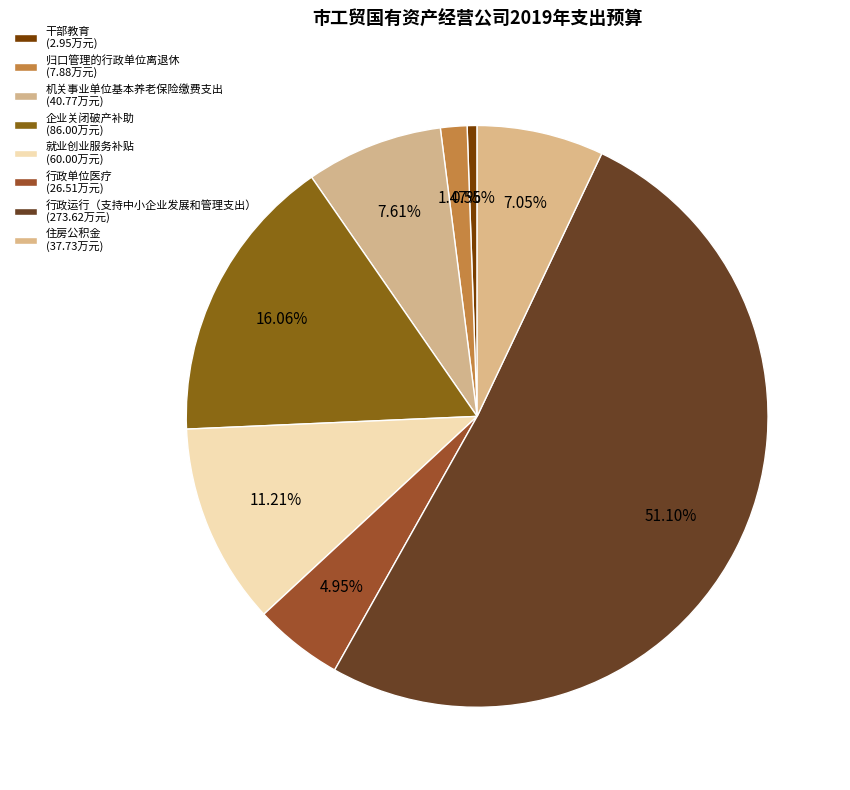

Is 就业创业服务补贴 the majority of the pie?

No